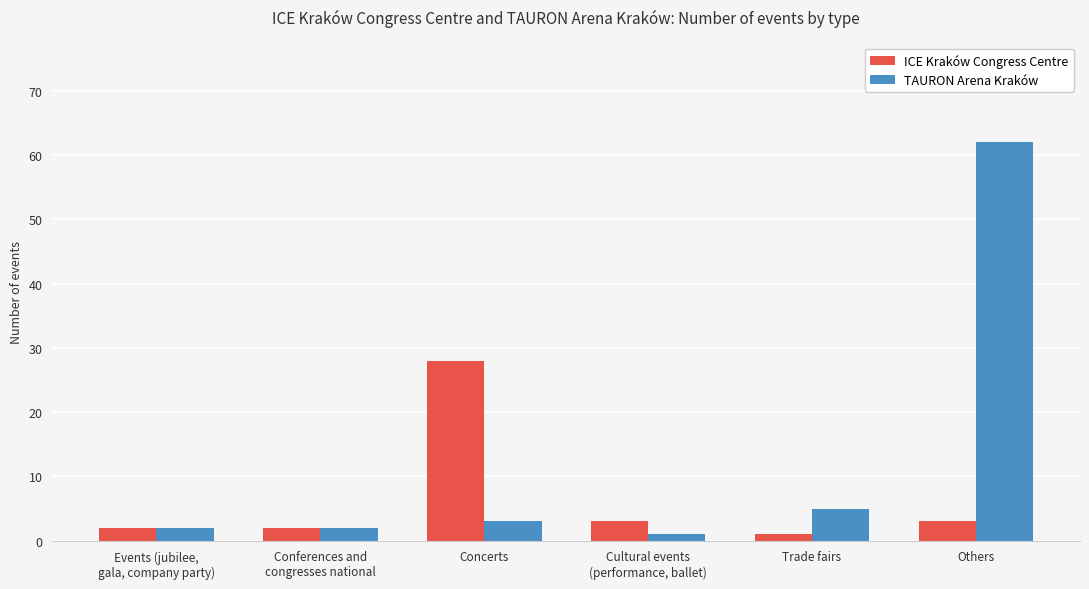

Which series changed the most between Concerts and Cultural events
(performance, ballet)?

ICE Kraków Congress Centre